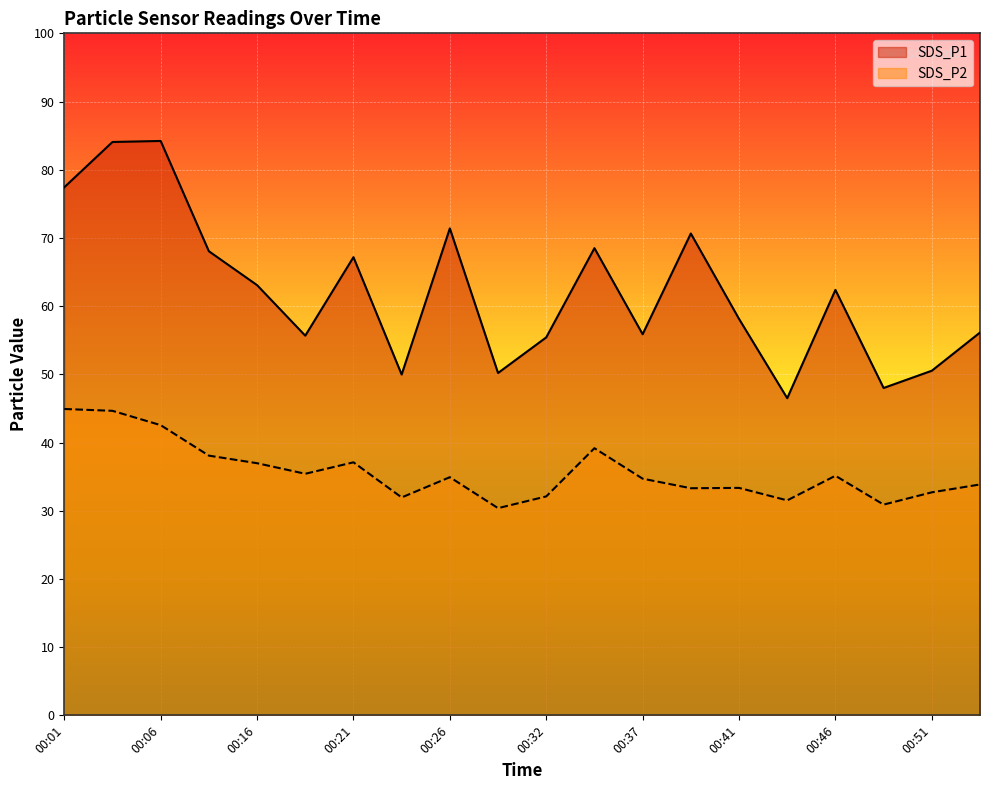

Is the value of SDS_P1 at 00:09 greater than the value of SDS_P2 at 00:34?

Yes